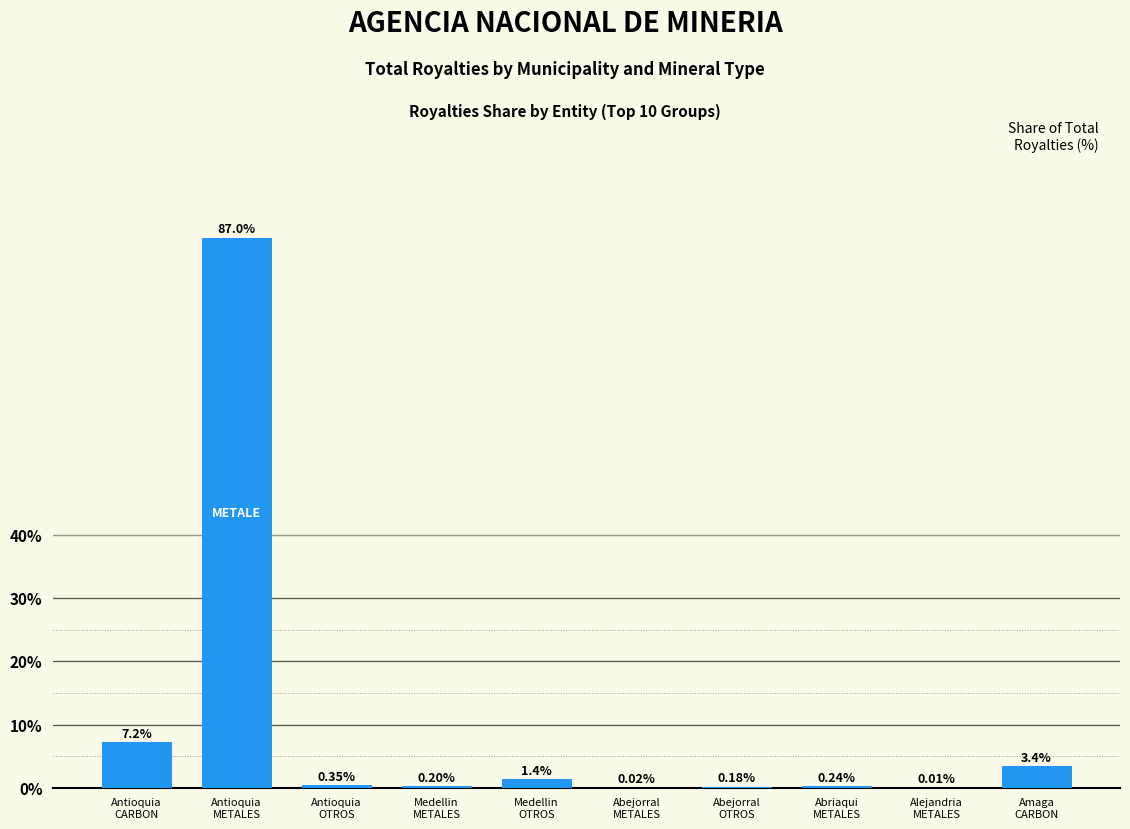

What is the sum of all values?

100.0